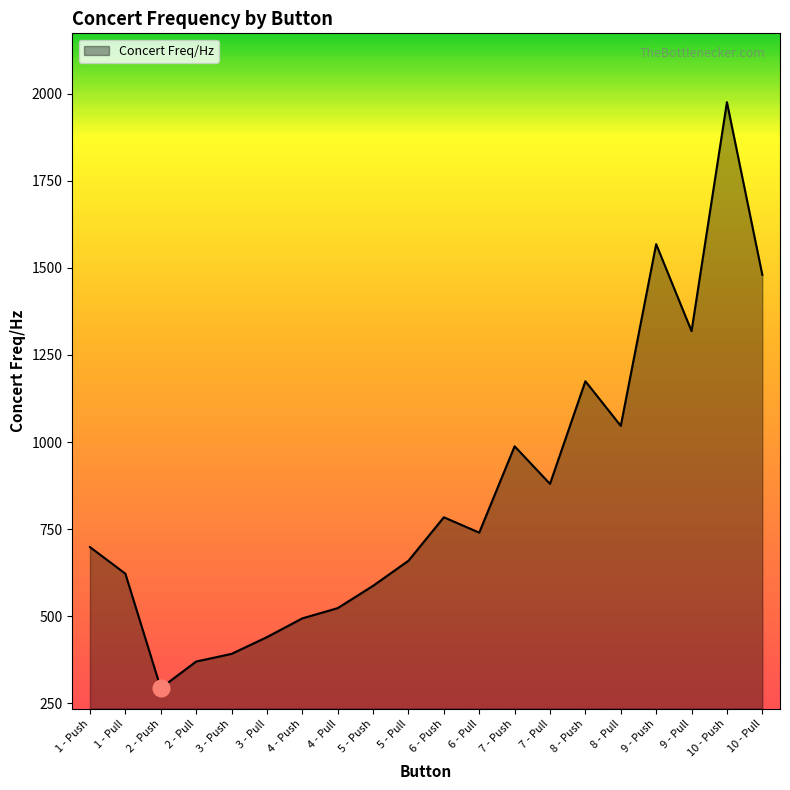

Is it true that the value at 8 - Push is 471.8?

False